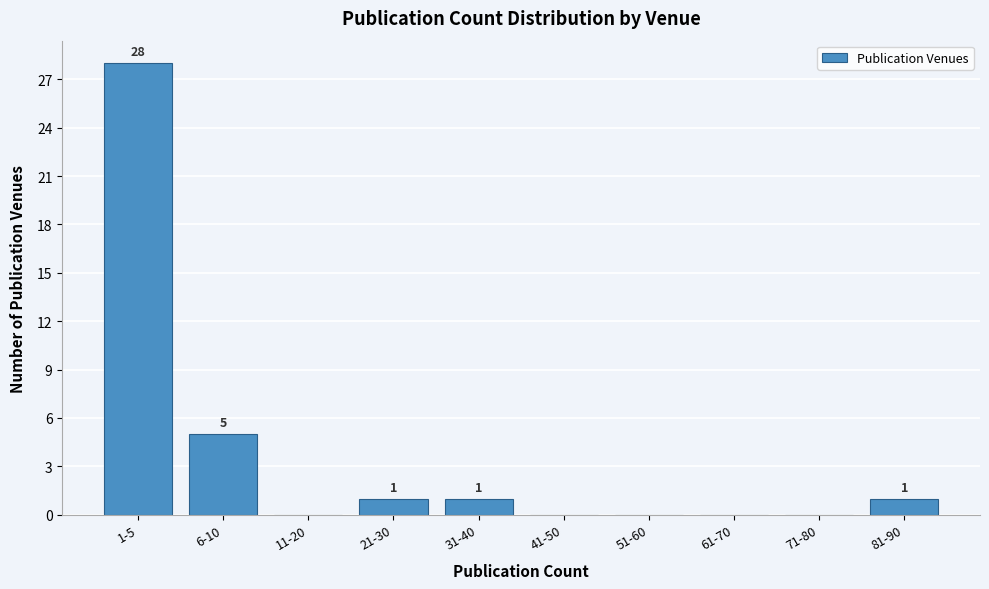

Reading right to left, what are all the values shown in this chart?

81-90=1	71-80=0	61-70=0	51-60=0	41-50=0	31-40=1	21-30=1	11-20=0	6-10=5	1-5=28